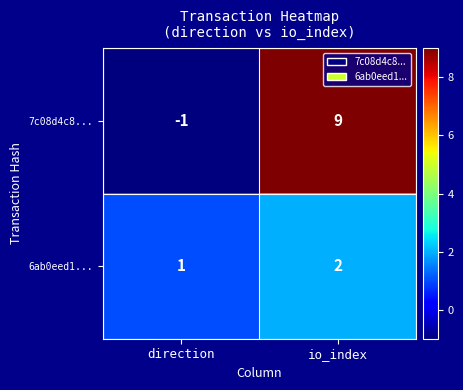

At which category does the chart reach its minimum across all series?

direction